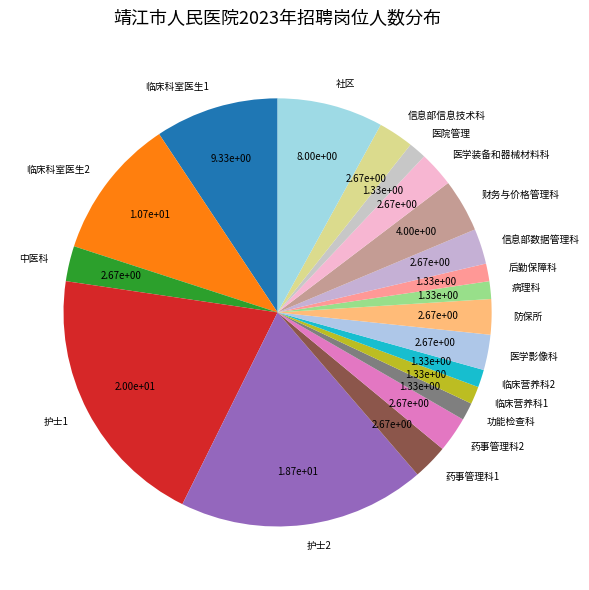

Do 临床科室医生2 and 防保所 together represent more than half of the pie?

No